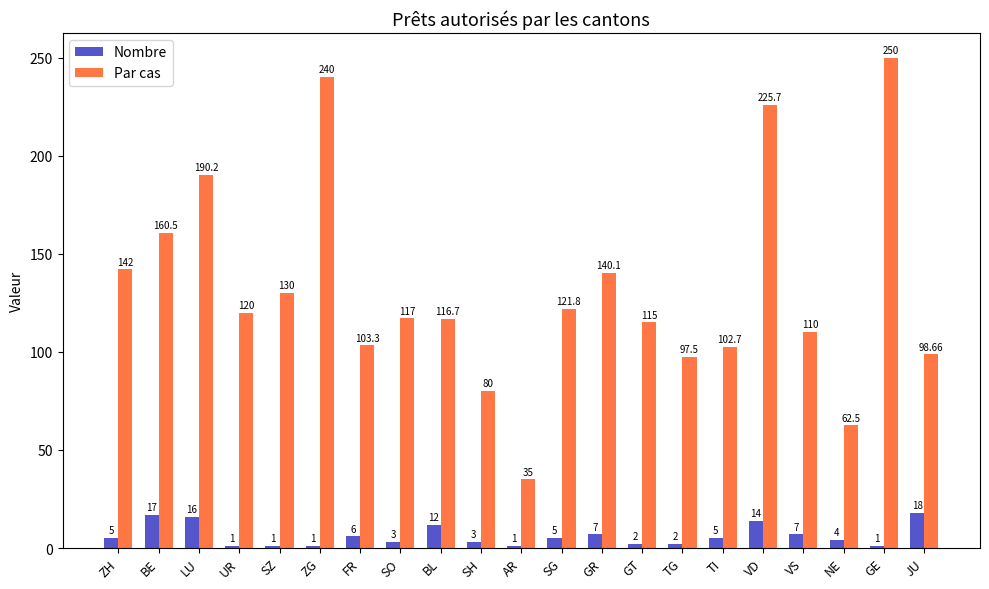

How many bars are there in each group?

2